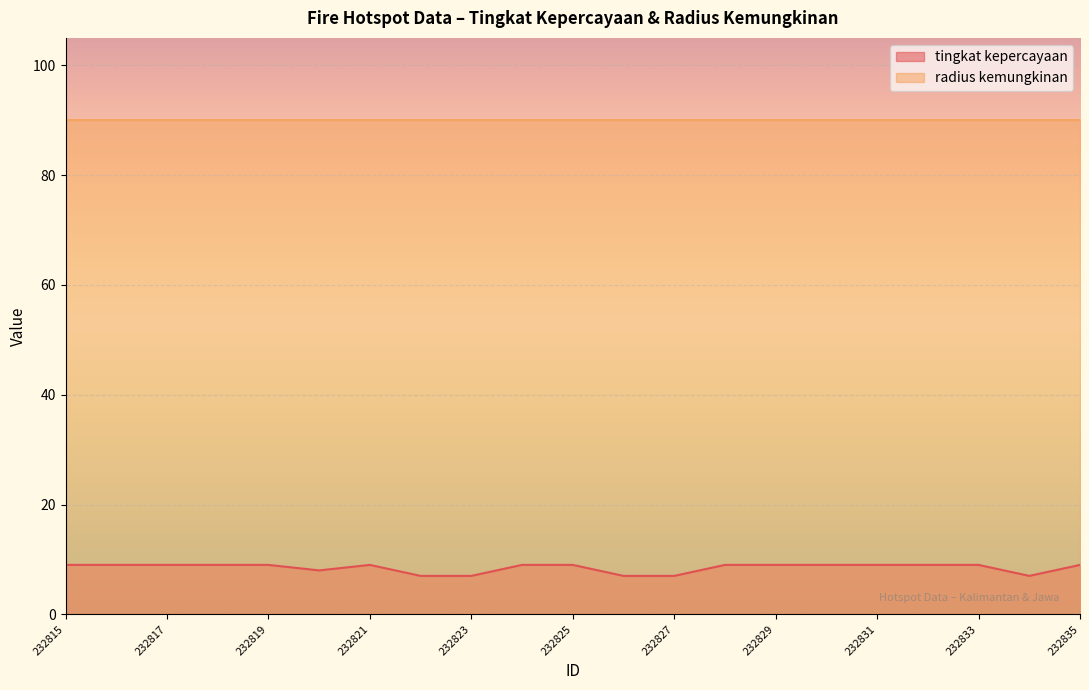

Which label corresponds to the smallest value in the chart?

232822